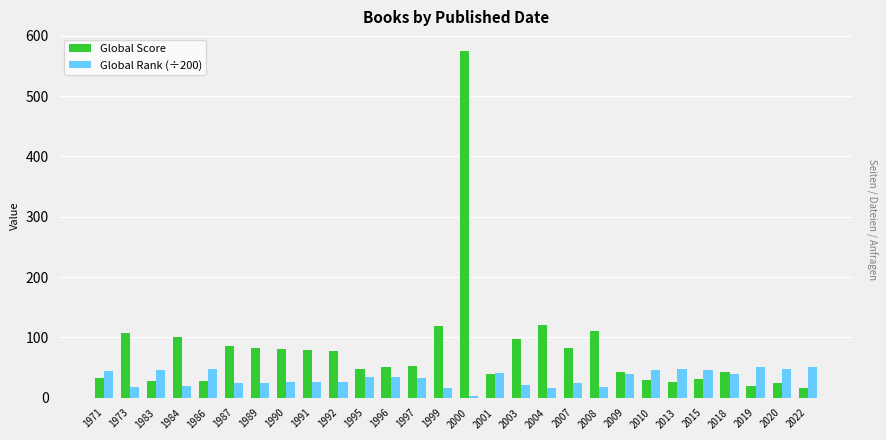

Which series has the largest total across all categories?

Global Score